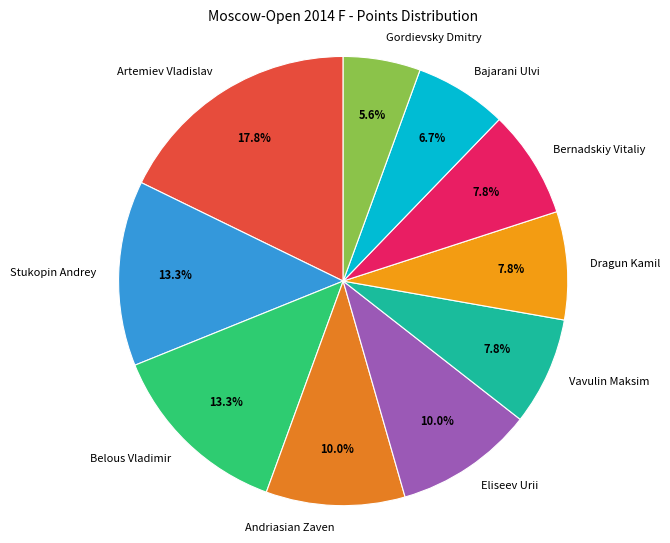

Combined, do Belous Vladimir and Artemiev Vladislav account for over 50%?

No